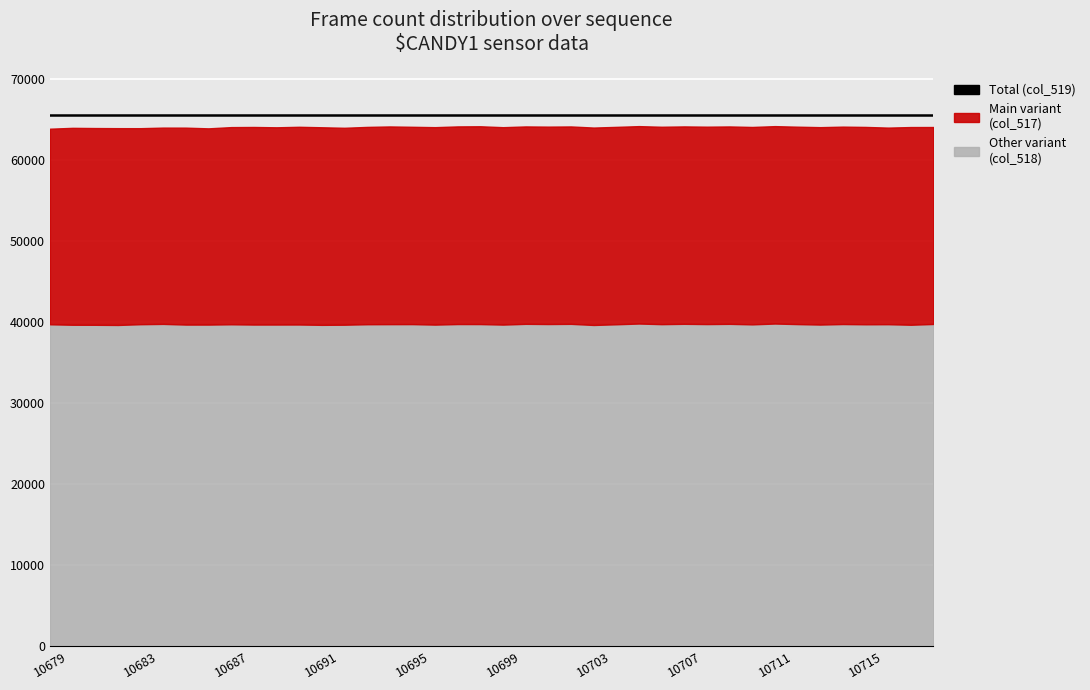

How many data points in Other variant (col_518) are above 39726?

19